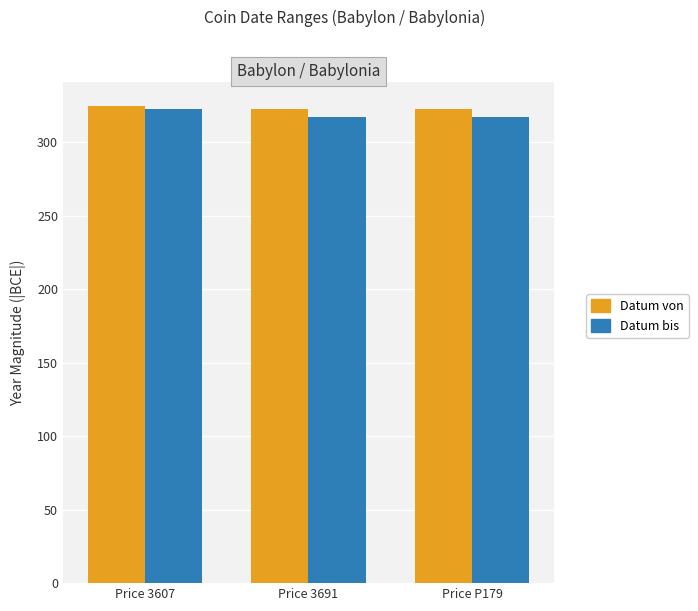

The Datum von series shows 323 at Price P179. True or false?

True